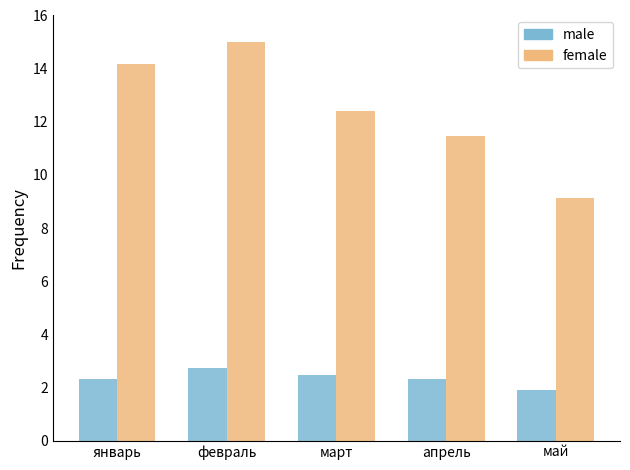

Reading right to left, extract all data points from this chart.

male: 1.9	2.3	2.5	2.7	2.3
female: 9.1	11.5	12.4	15.0	14.2